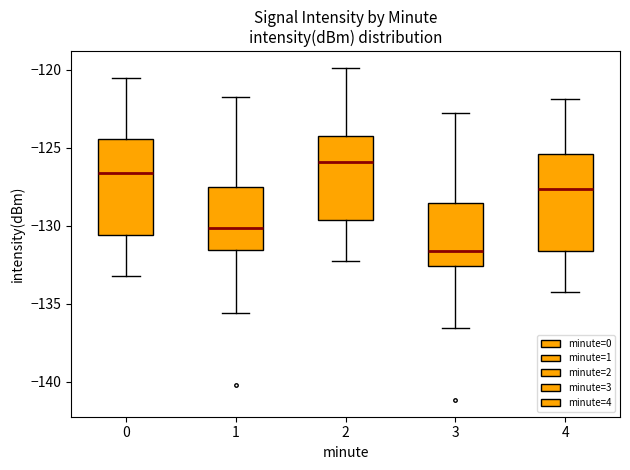

Reading left to right, read every box against the y-axis: the position of its median line, the range the box covers, and the ends of its whiskers. The values are not printed on the chart, so give them approximately, as read against the axis.

0: median -126.5, box -130.5 to -124.5, whiskers -133.0 to -120.5
1: median -130.0, box -131.5 to -127.5, whiskers -135.5 to -122.0
2: median -126.0, box -129.5 to -124.0, whiskers -132.0 to -120.0
3: median -131.5, box -132.5 to -128.5, whiskers -136.5 to -123.0
4: median -127.5, box -131.5 to -125.5, whiskers -134.0 to -122.0